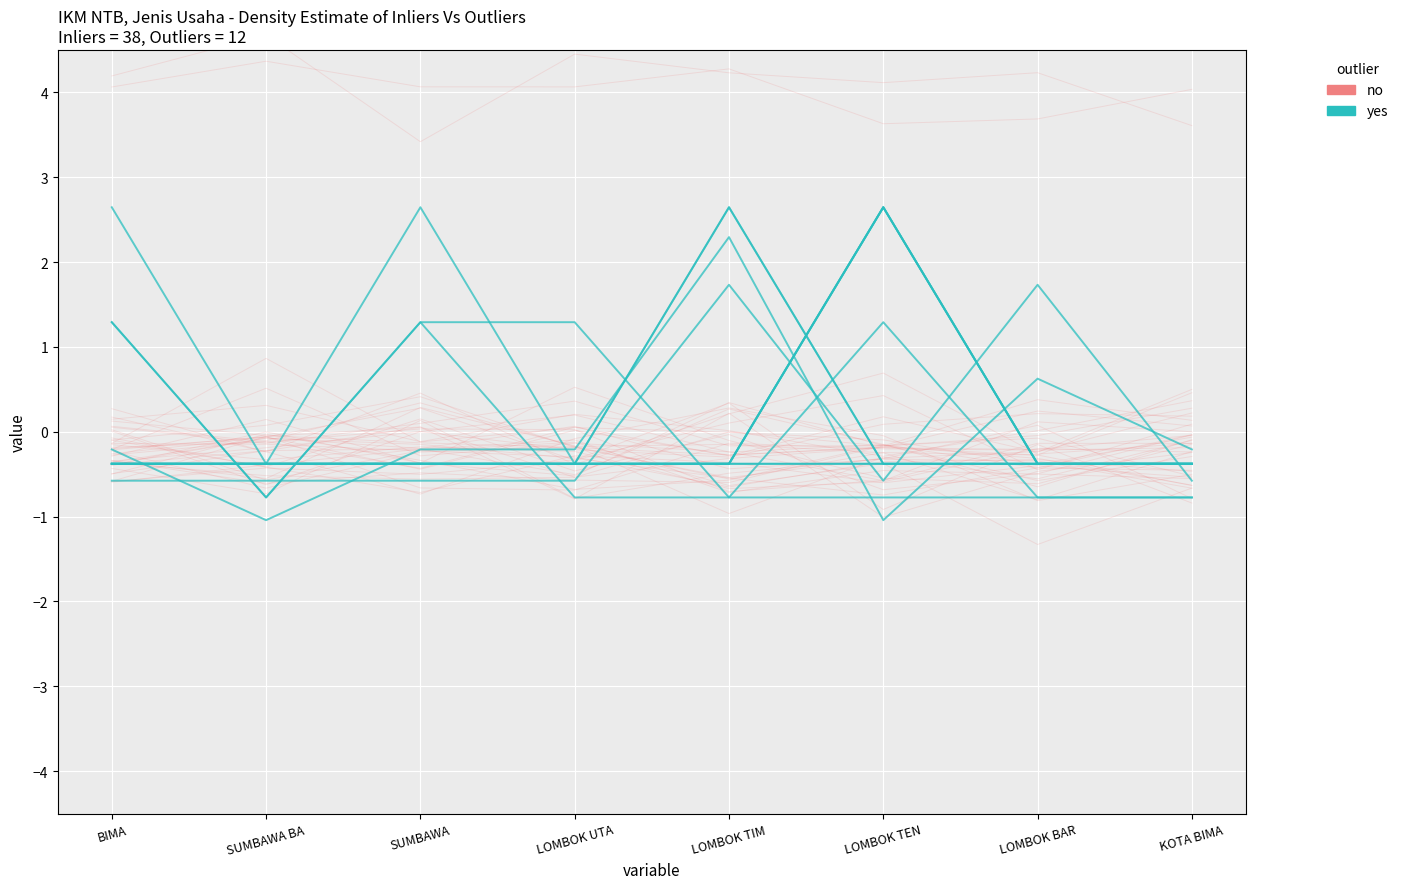

True or false: yes has more than 0 points higher than both neighbors.

True